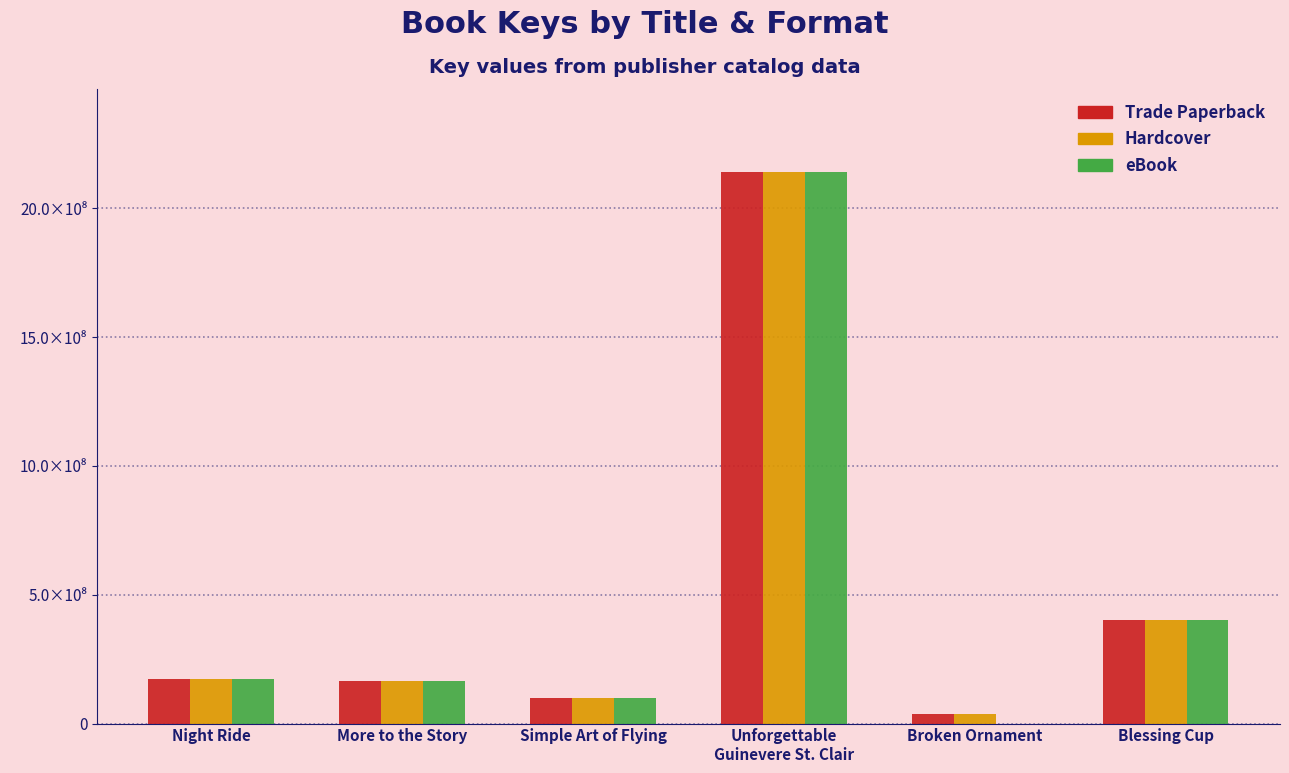

What is the difference between the Hardcover values at Simple Art of Flying and Blessing Cup?

300698806